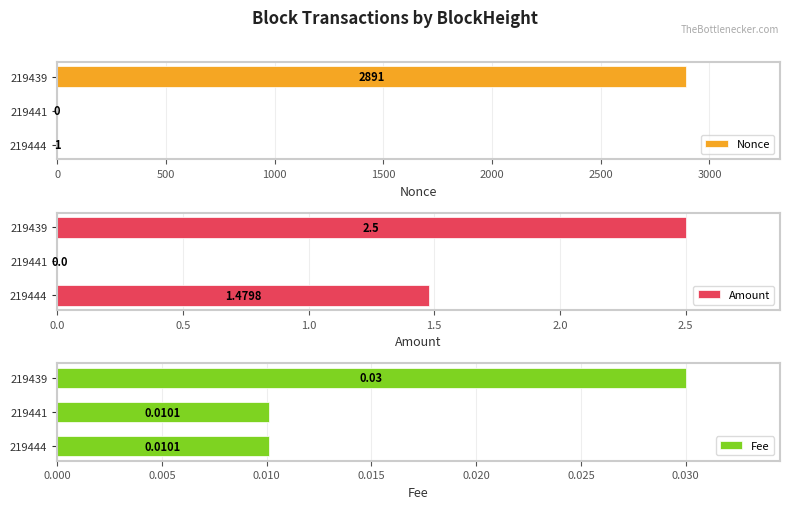

Is it true that Fee equals 0.0 at 0?

False